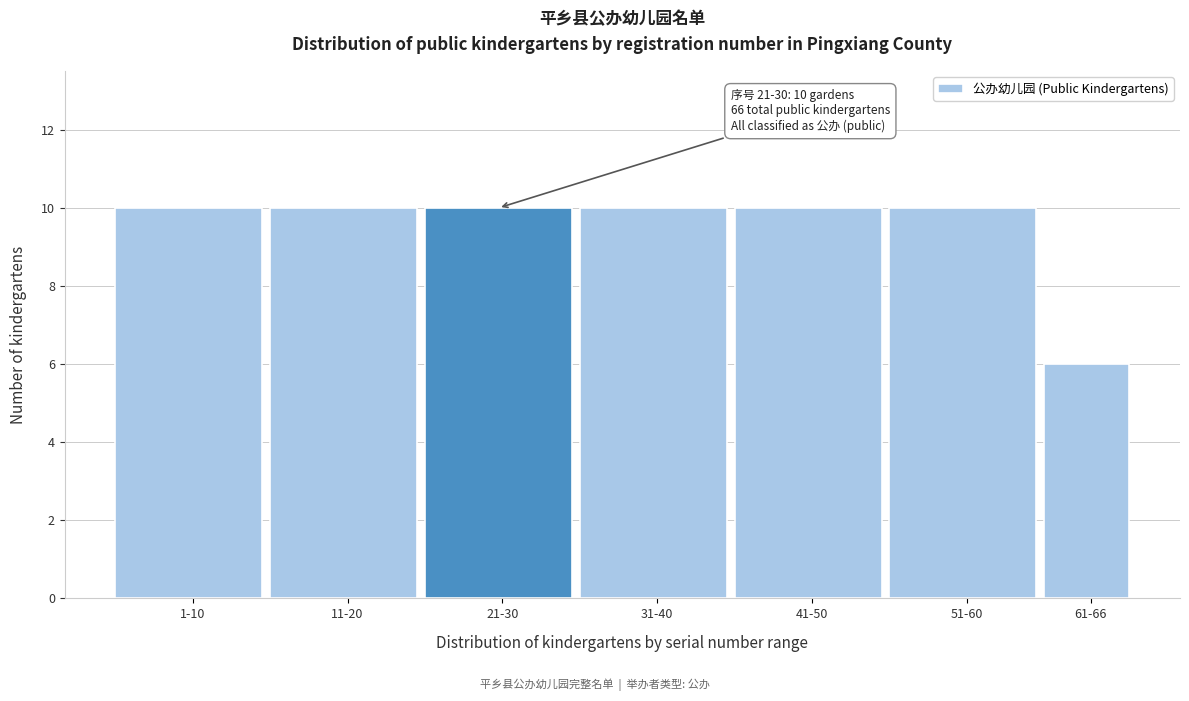

Reading left to right, list all the values displayed in this chart.

1-10=10	11-20=10	21-30=10	31-40=10	41-50=10	51-60=10	61-66=6